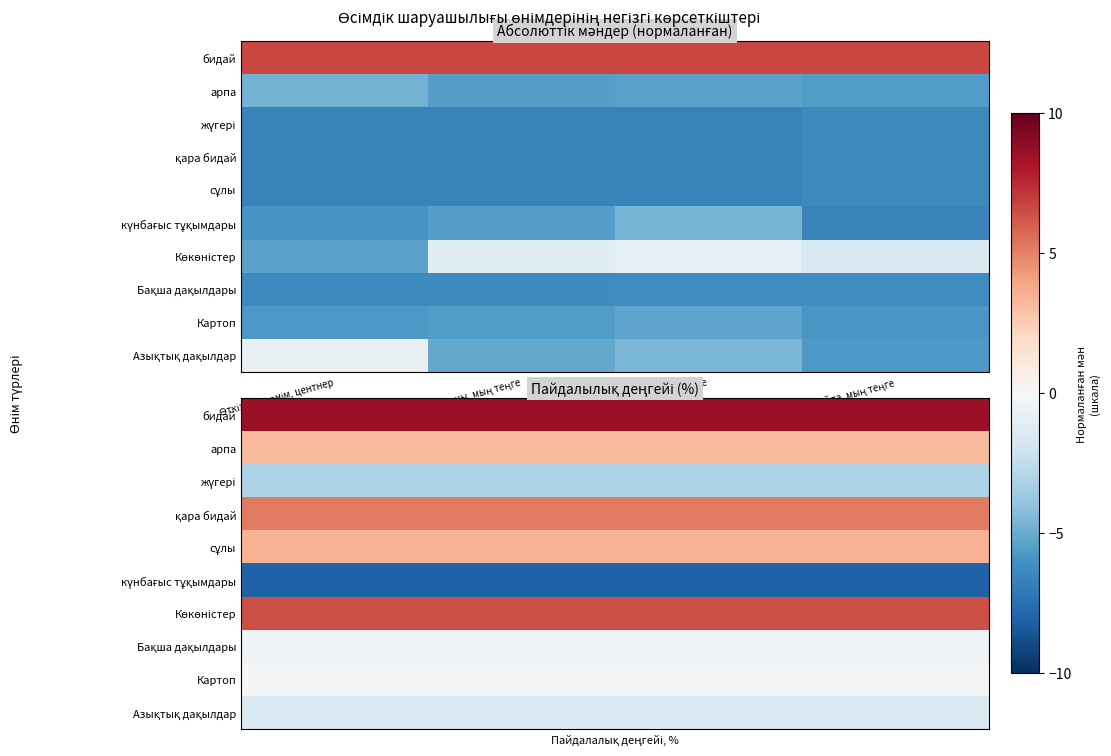

At how many categories does at least one series exceed 0?

4